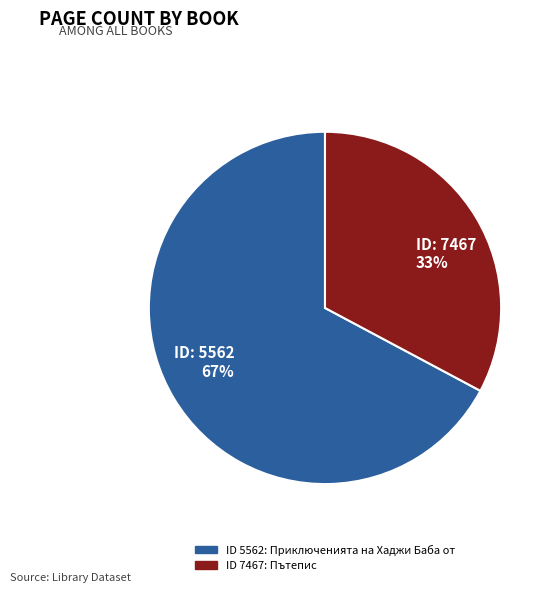

To the nearest percent, what portion does ID: 7467 33% represent?

33%